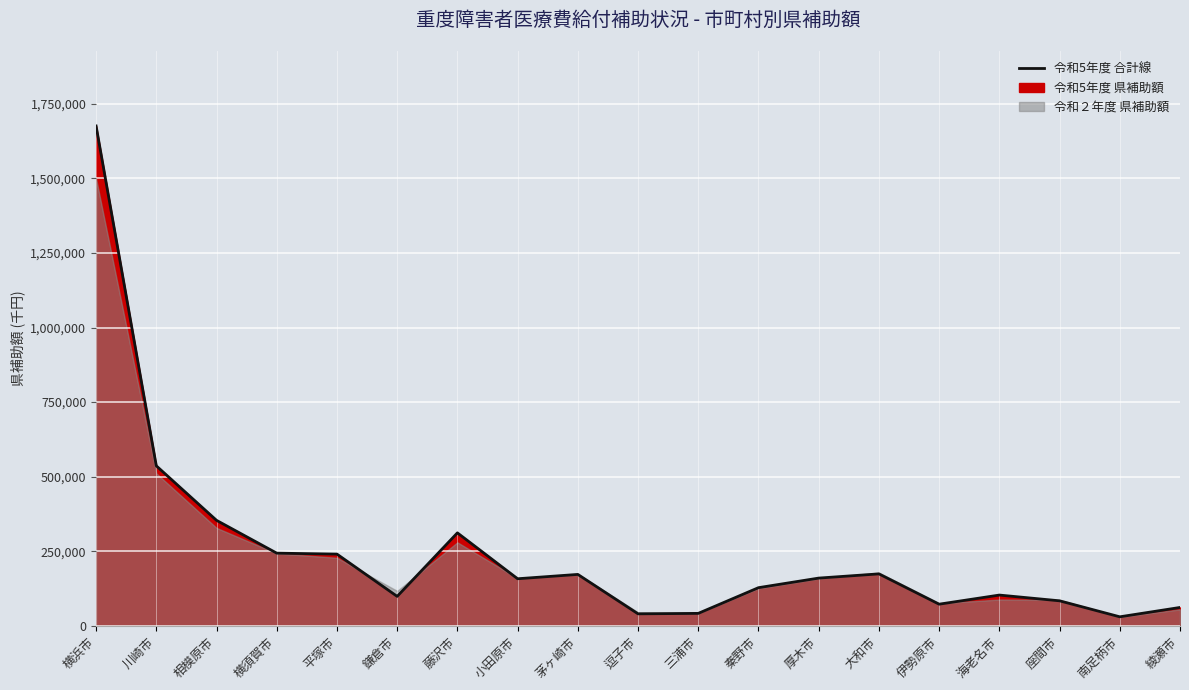

How many lines are shown in the chart?

1